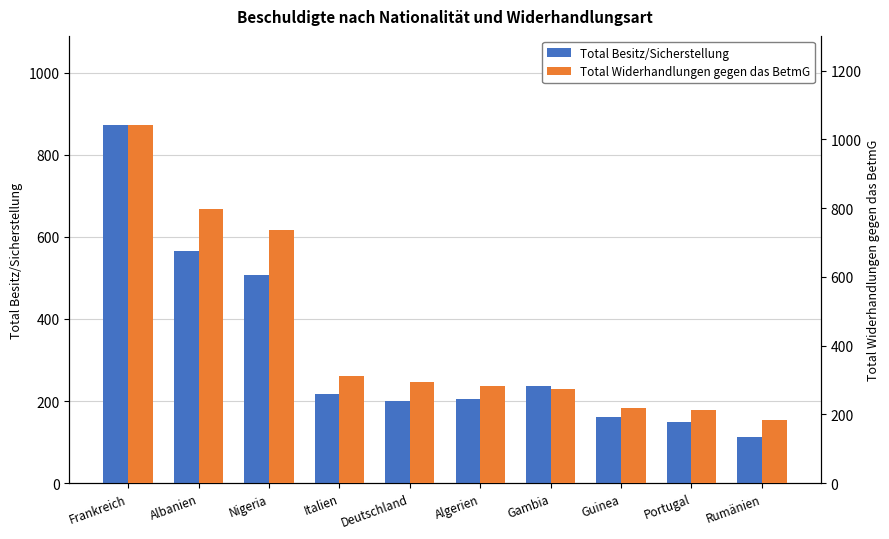

Reading left to right, what are all the values shown in this chart?

Total Besitz/Sicherstellung: 872	565	506	218	200	205	237	161	149	113
Total Widerhandlungen gegen das BetmG: 1041	798	735	312	295	283	274	218	213	185